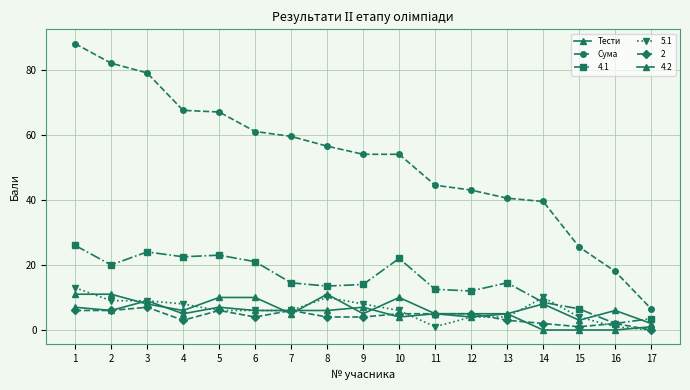

In Тести, how many points are higher than both neighbors (excluding endpoints)?

5